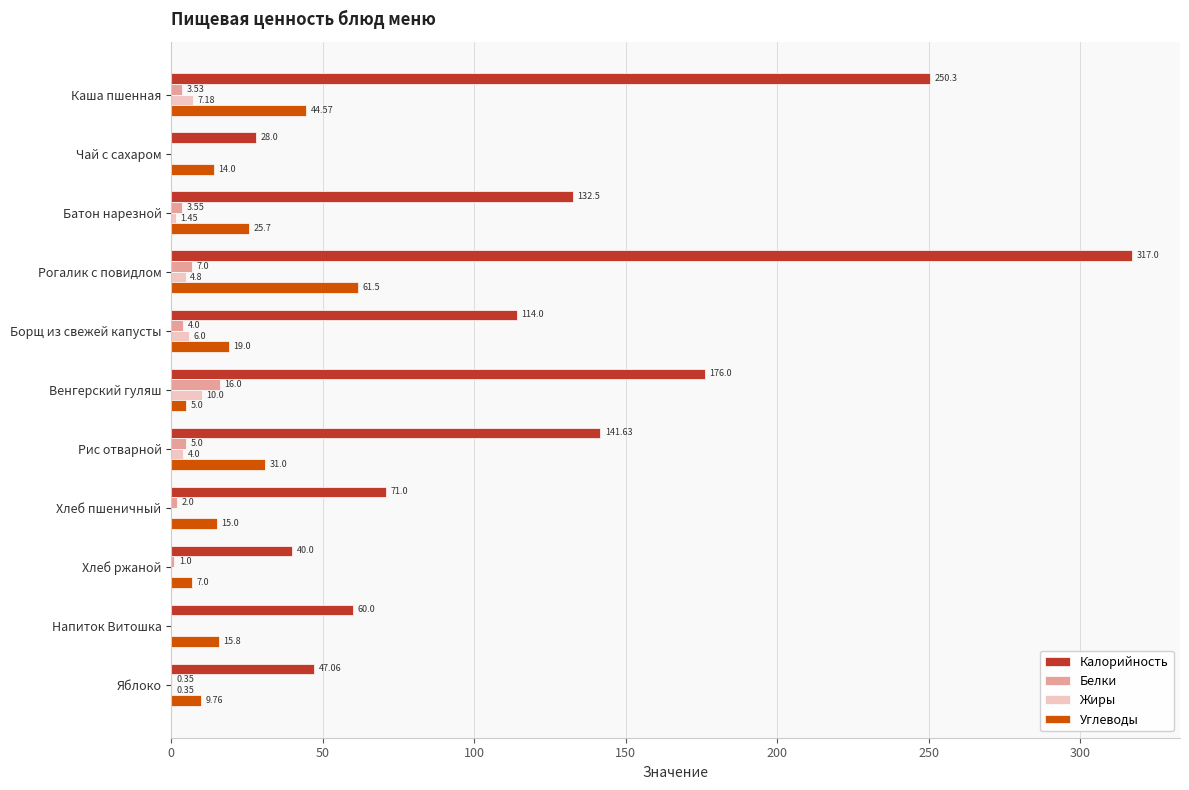

At which category is the sum across all series the highest?

Рогалик с повидлом